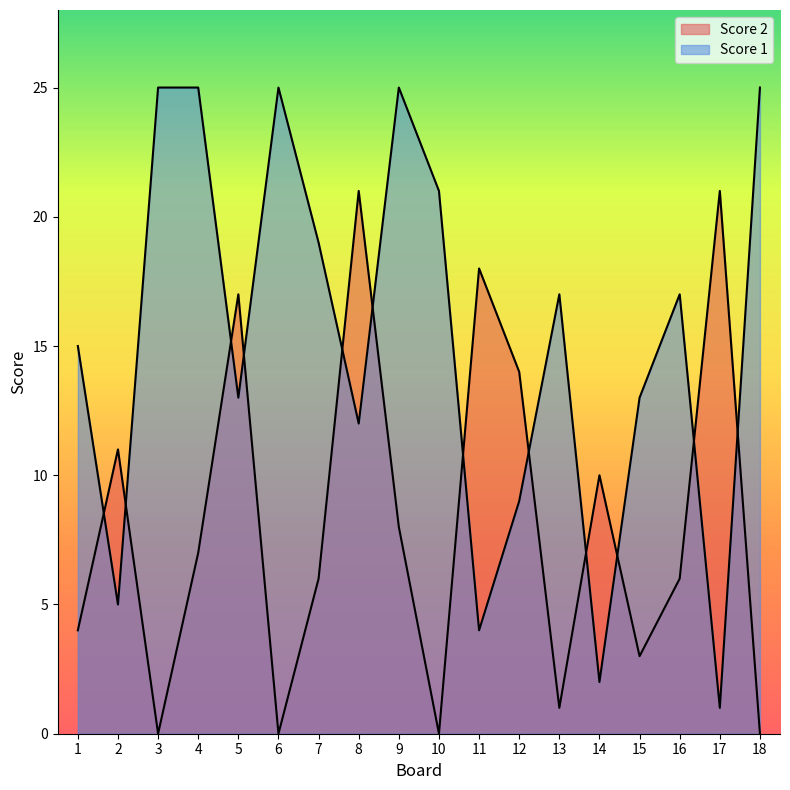

What is the average value of the Score 1 series?

15